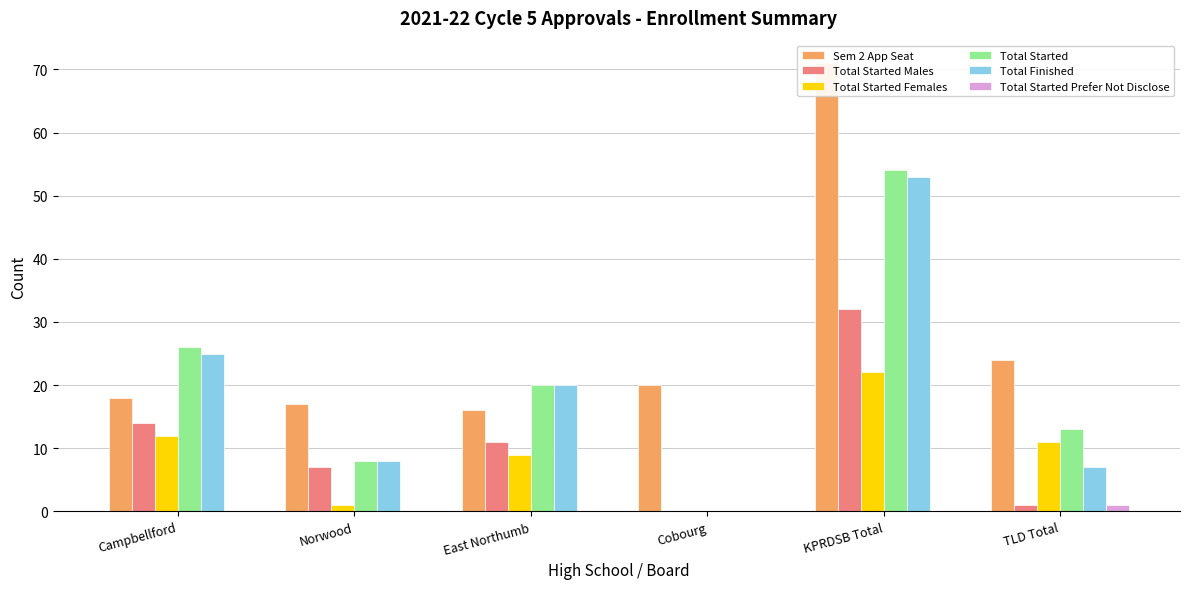

How many values in the Total Started series exceed 20?

2